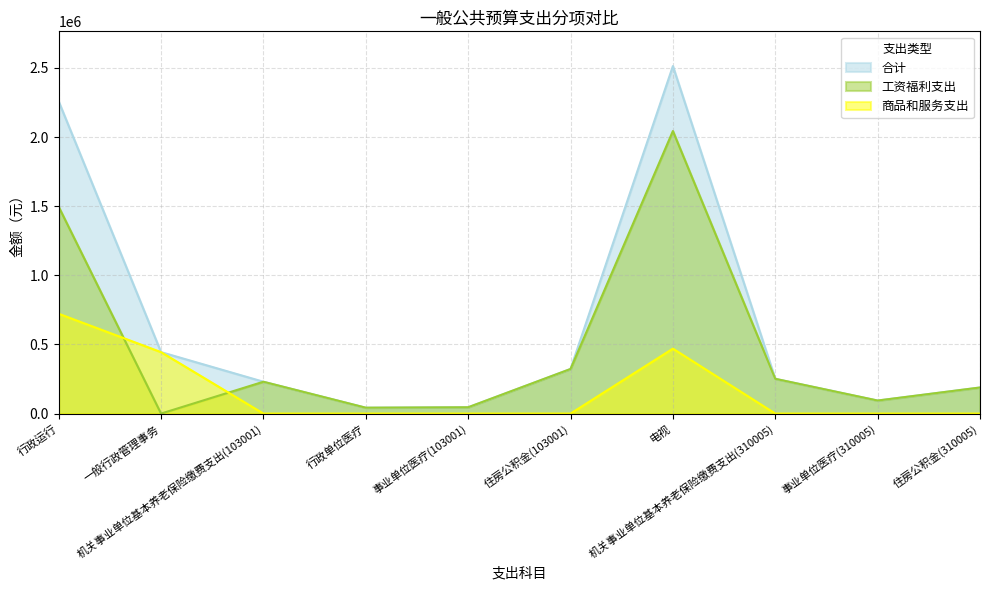

Reading left to right, transcribe all the data shown in this chart.

合计: 2258634	444500	230352	42610	45666	322643	2513819	251628	94361	188721
工资福利支出: 1496158	0	230352	42610	45666	322643	2043887	251628	94361	188721
商品和服务支出: 722176	444500	0	0	0	0	469812	0	0	0